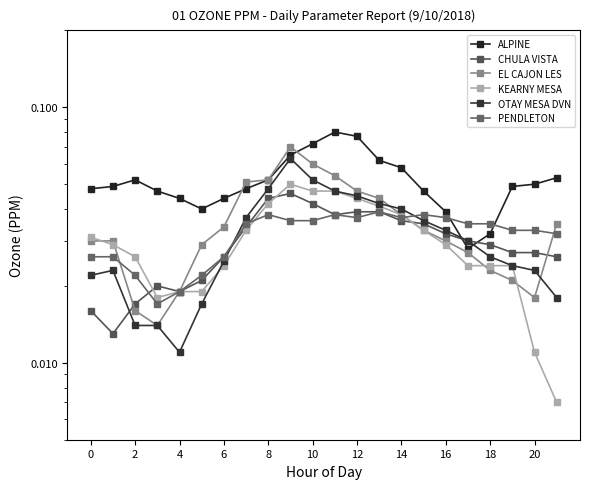

What is the maximum value shown in the chart?

0.1